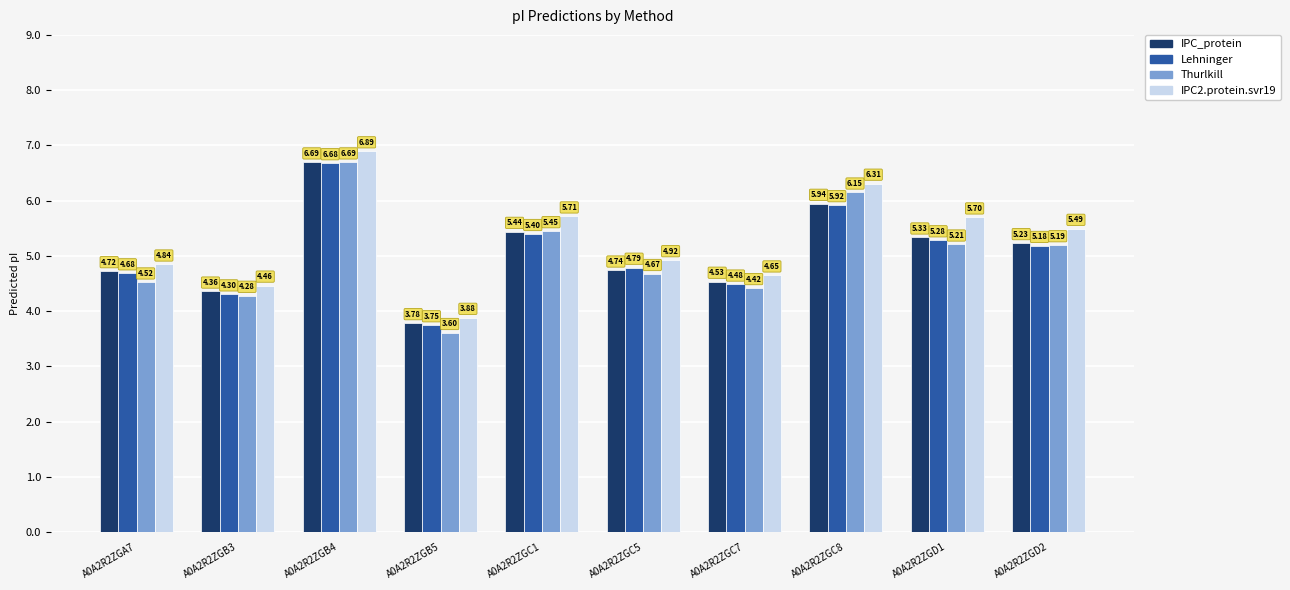

Is the value of Thurlkill at A0A2R2ZGA7 greater than the value of IPC2.protein.svr19 at A0A2R2ZGC7?

No